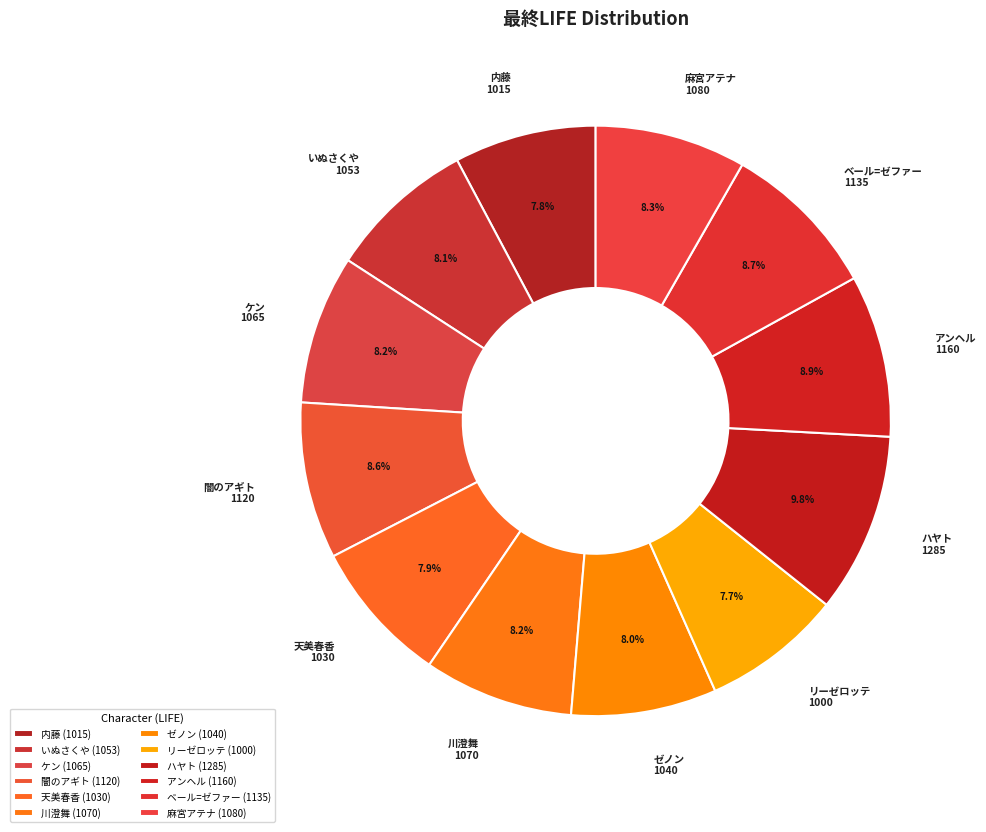

Is there a majority slice in this chart?

No